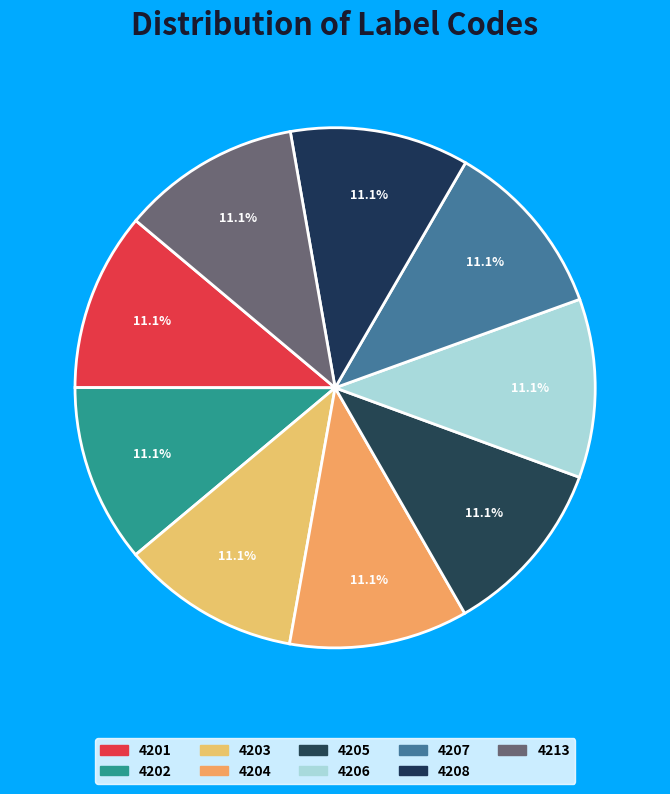

Does 4207 represent more than half of the total?

No